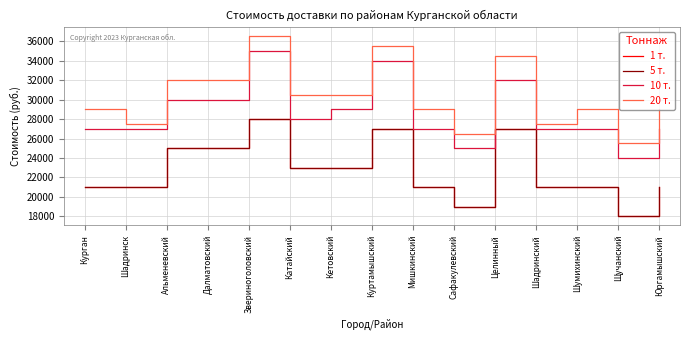

Is the value of 5 т. at Альменевский greater than the value of 20 т. at Сафакулевский?

No